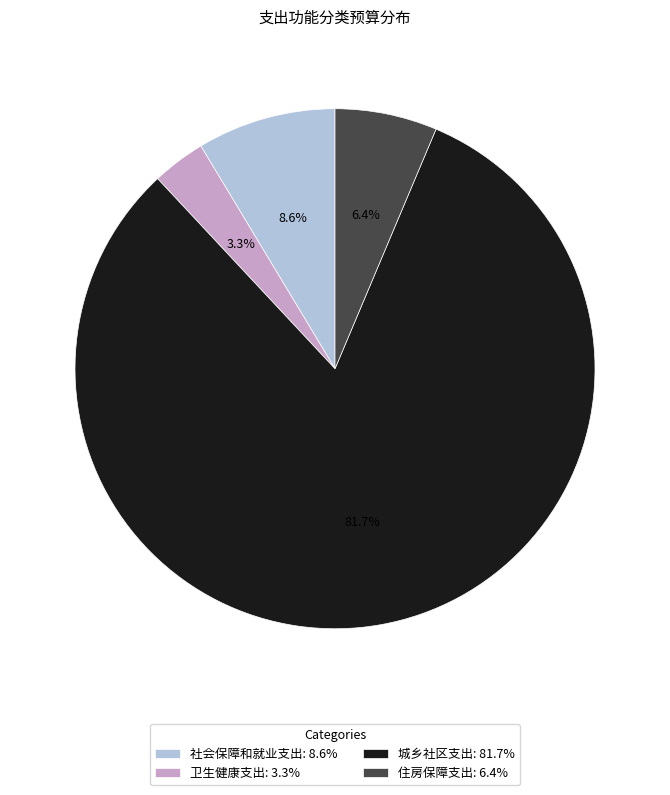

Rank the categories by value from lowest to highest.

卫生健康支出, 住房保障支出, 社会保障和就业支出, 城乡社区支出